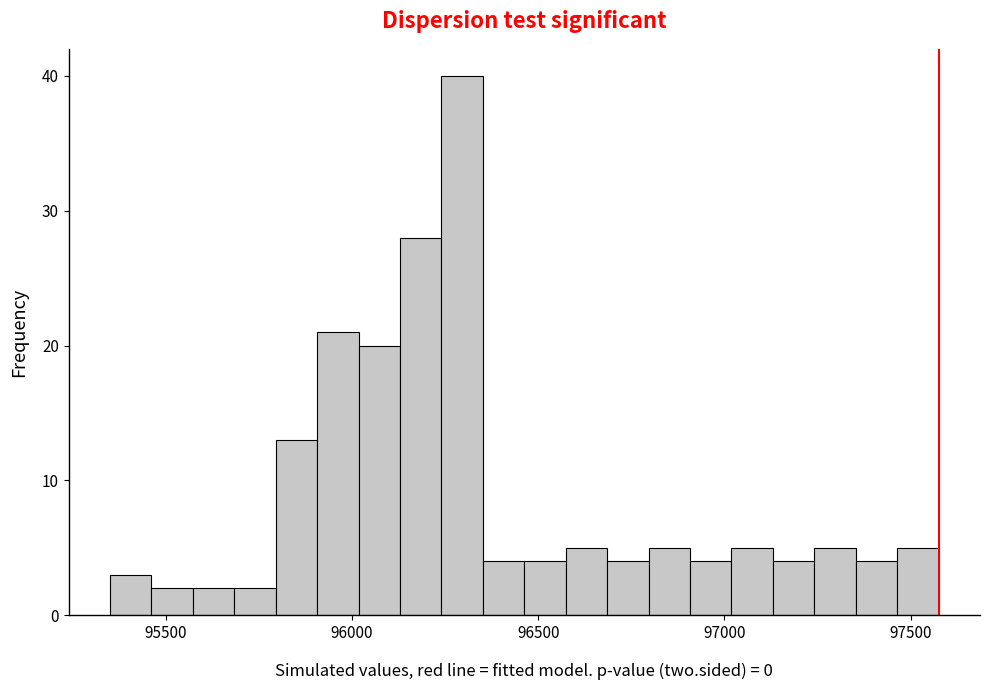

Read against the x-axis, roughly where is the centre of the tallest bar?

96300